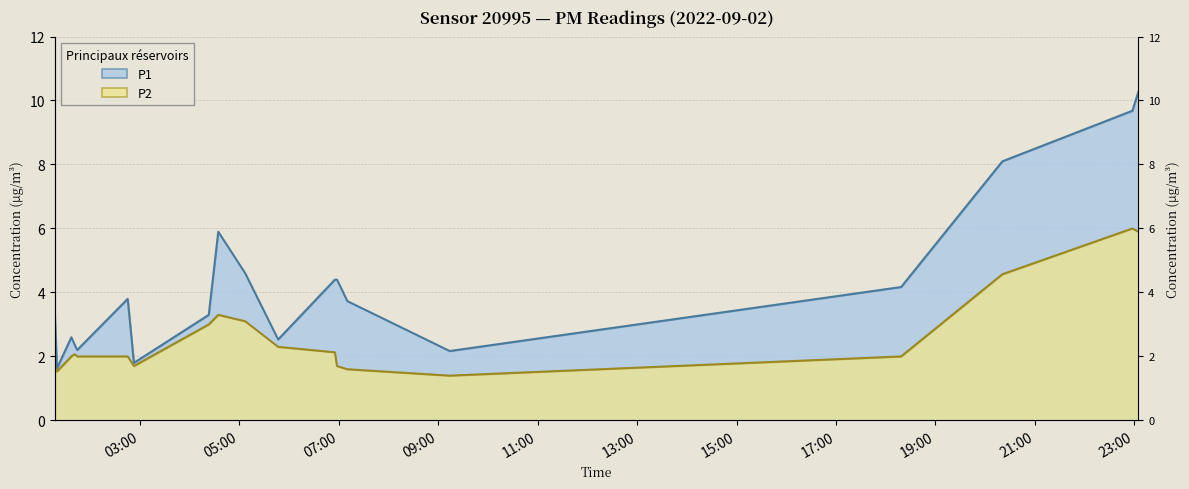

At which label does P2 first exceed 2?

2022-09-02T01:41:16